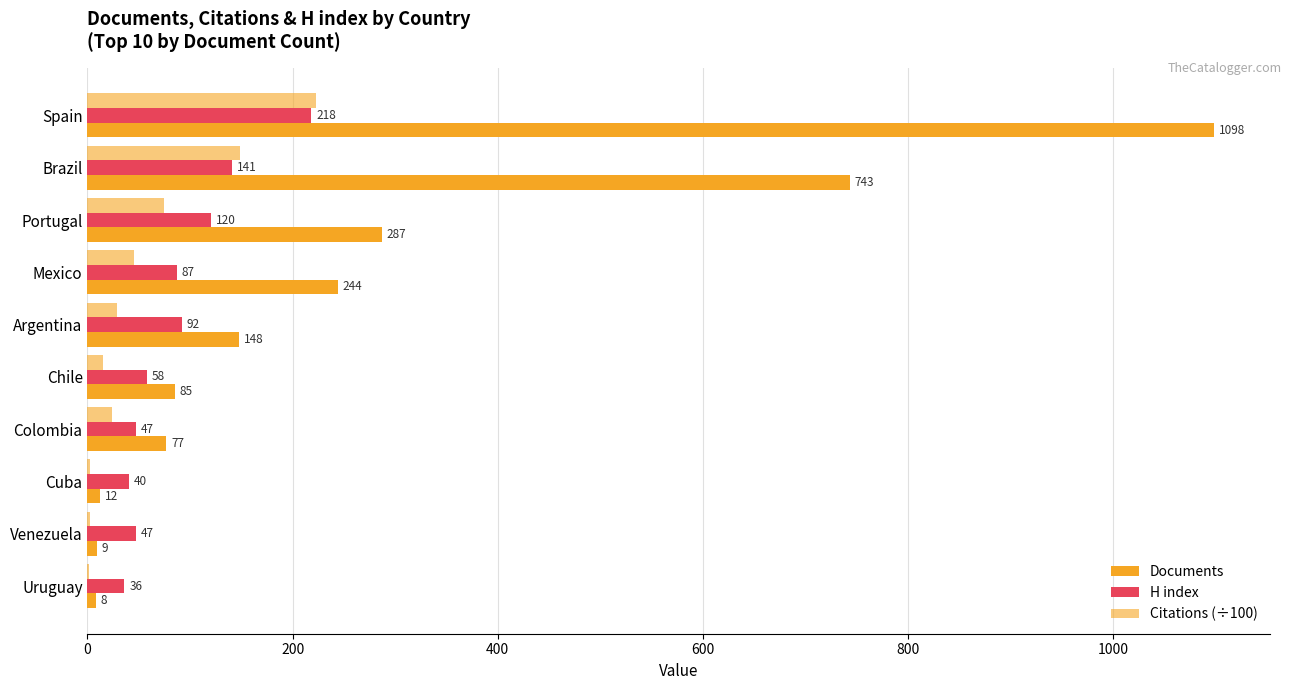

Count the number of data series in this chart.

3